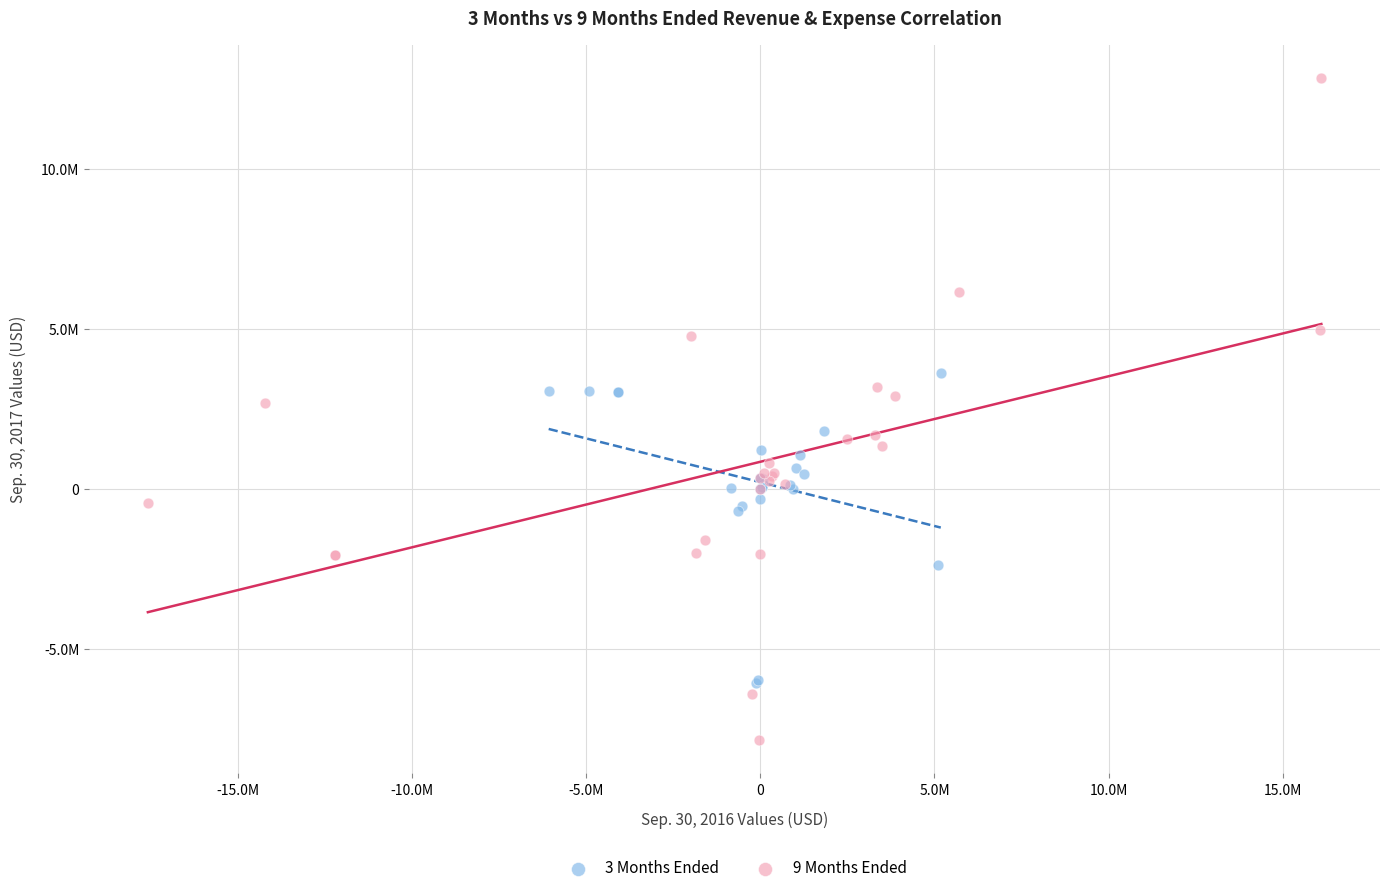

What are all the series names shown in the legend?

3 Months Ended, 9 Months Ended